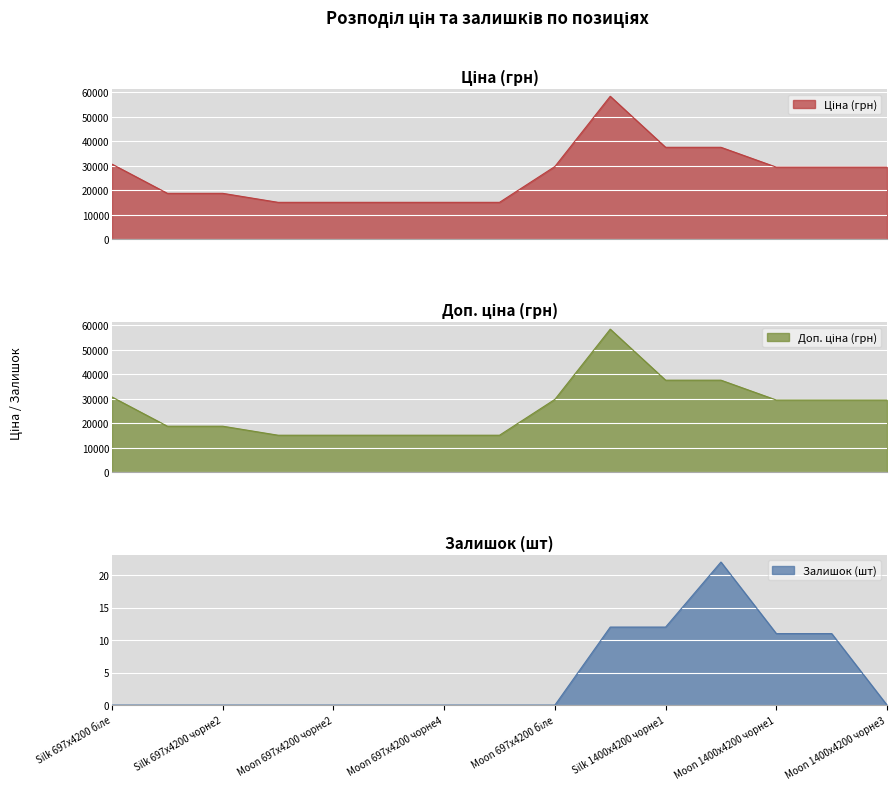

What is the total value across all series at 3?

30240.0